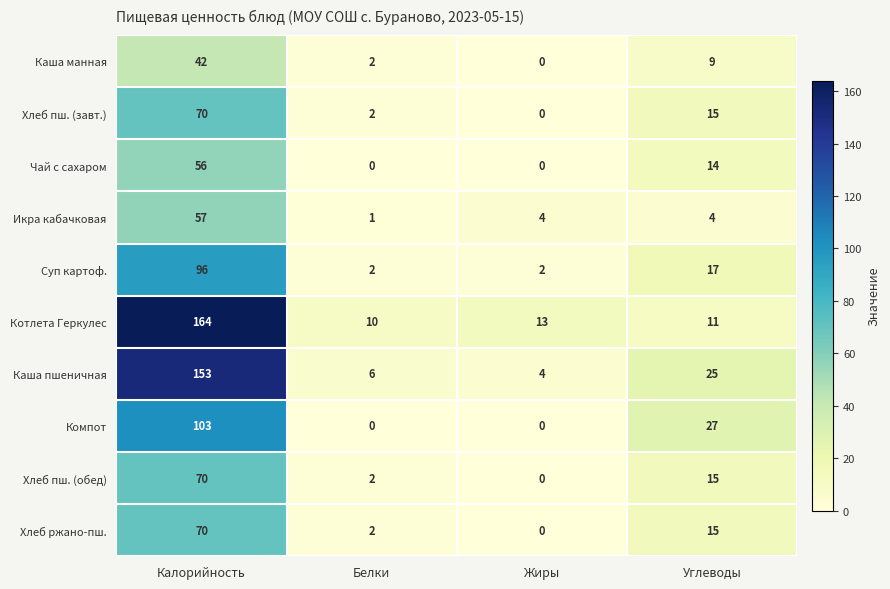

What is the spread (max minus min) of values at Жиры?

13